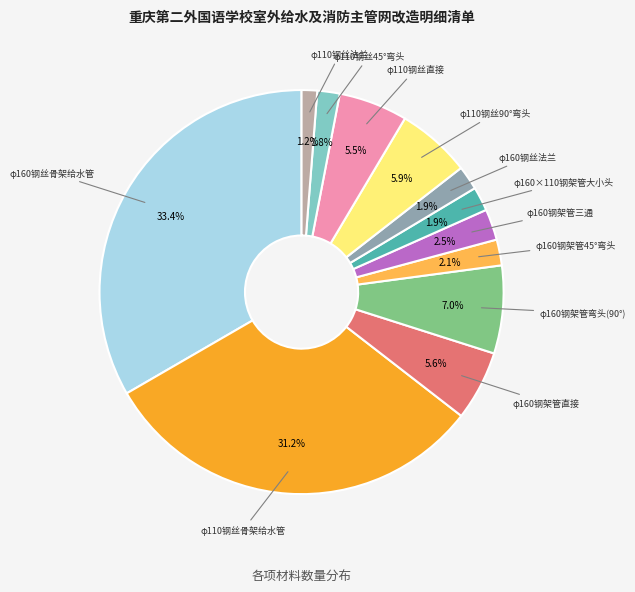

Is there a majority slice in this chart?

No